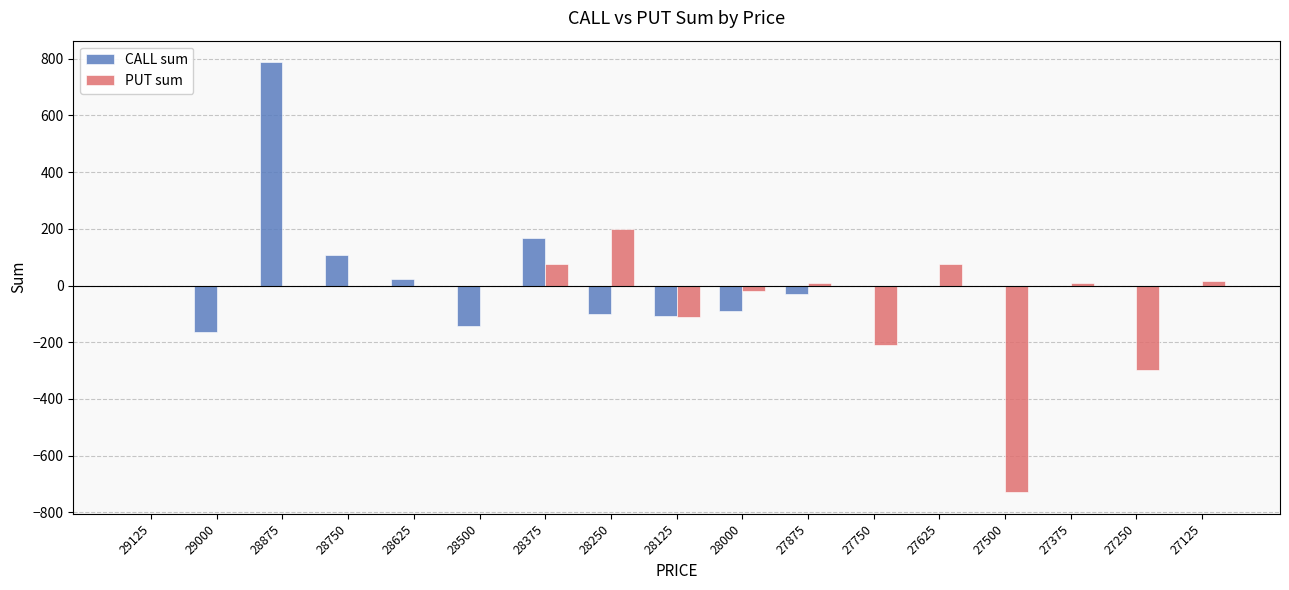

Read the PUT sum value at 28250, to the nearest 10.

200